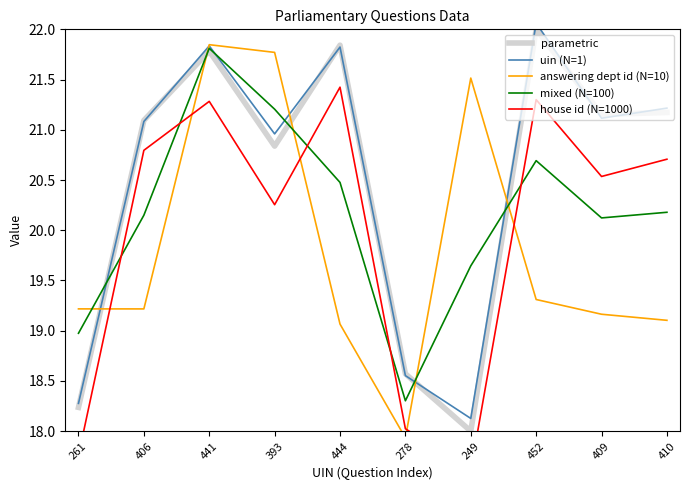

How many lines are shown in the chart?

5